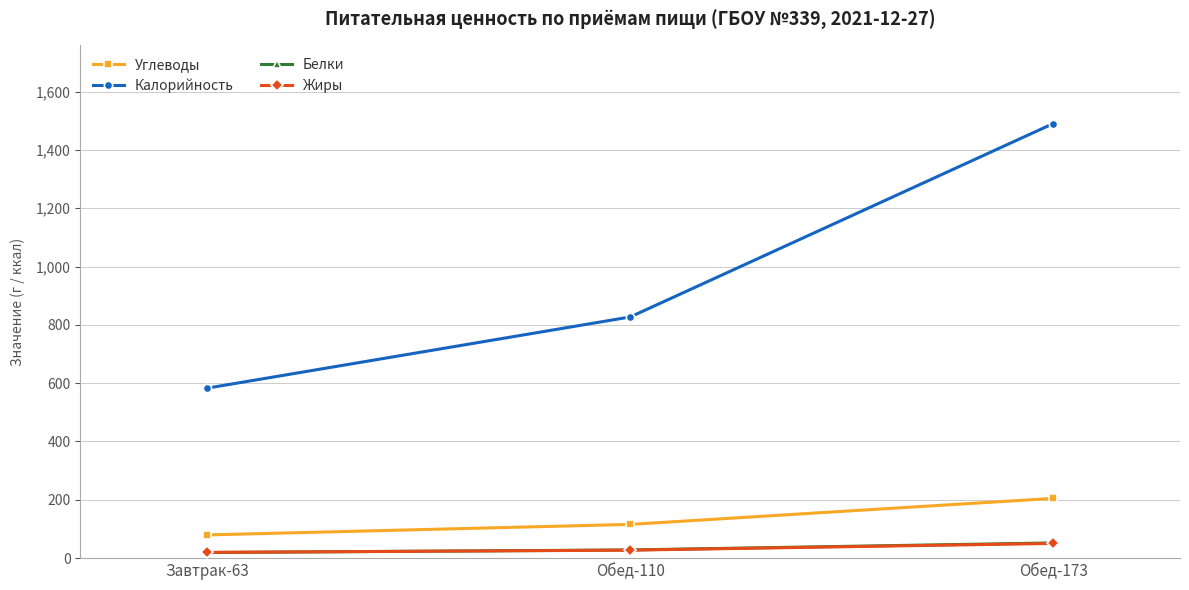

Reading left to right, transcribe all the data shown in this chart.

Углеводы: Завтрак-63=79.6	Обед-110=115.7	Обед-173=204.9
Калорийность: Завтрак-63=583.0	Обед-110=827.0	Обед-173=1490.0
Белки: Завтрак-63=19.2	Обед-110=28.1	Обед-173=52.2
Жиры: Завтрак-63=19.7	Обед-110=27.4	Обед-173=50.5